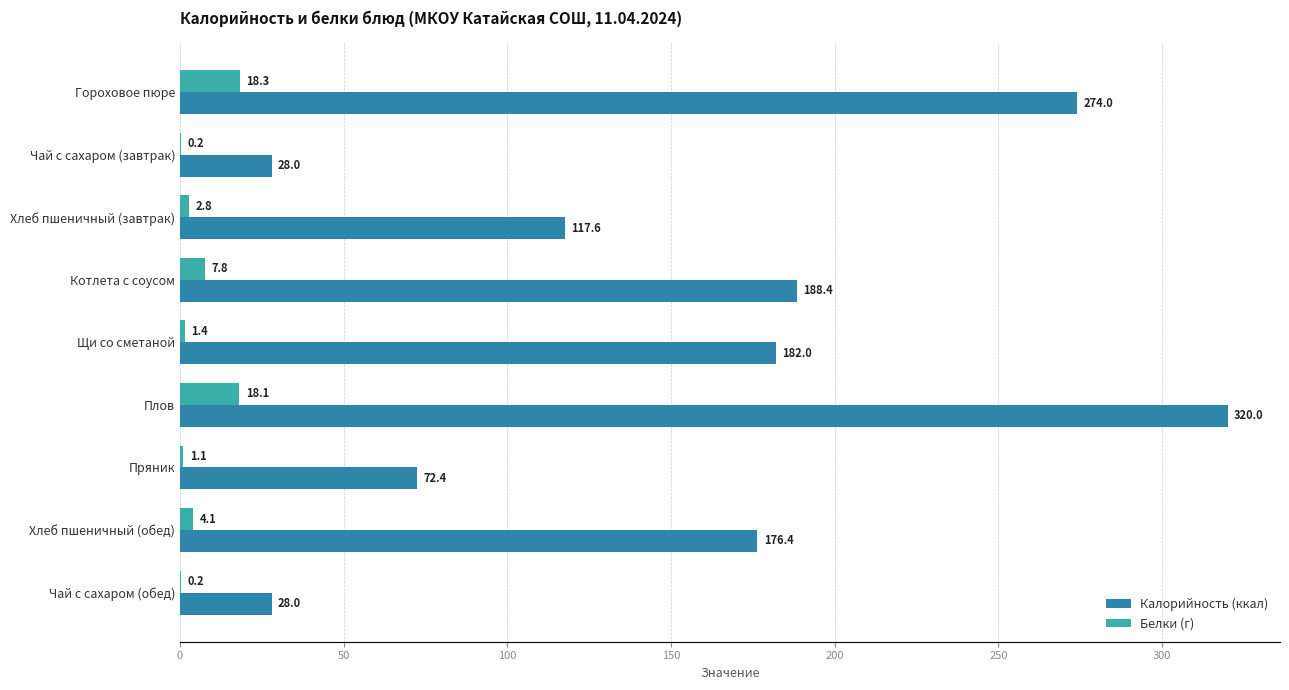

True or false: Белки (г) has a value of 1.4 at Щи со сметаной.

True